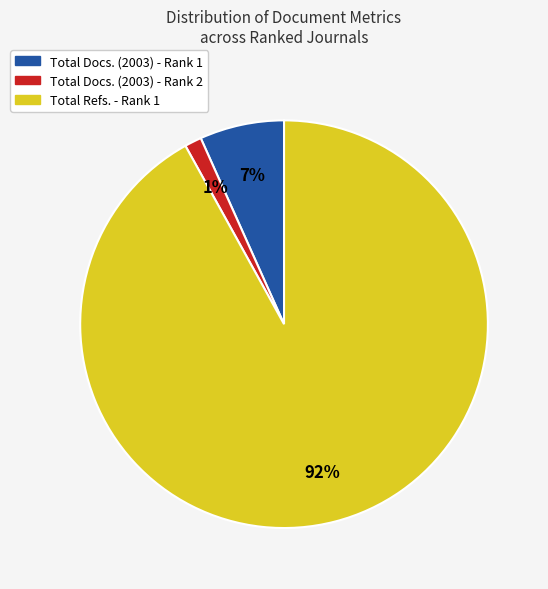

What is the smallest slice in the pie chart?

Total Docs. (2003) - Rank 2